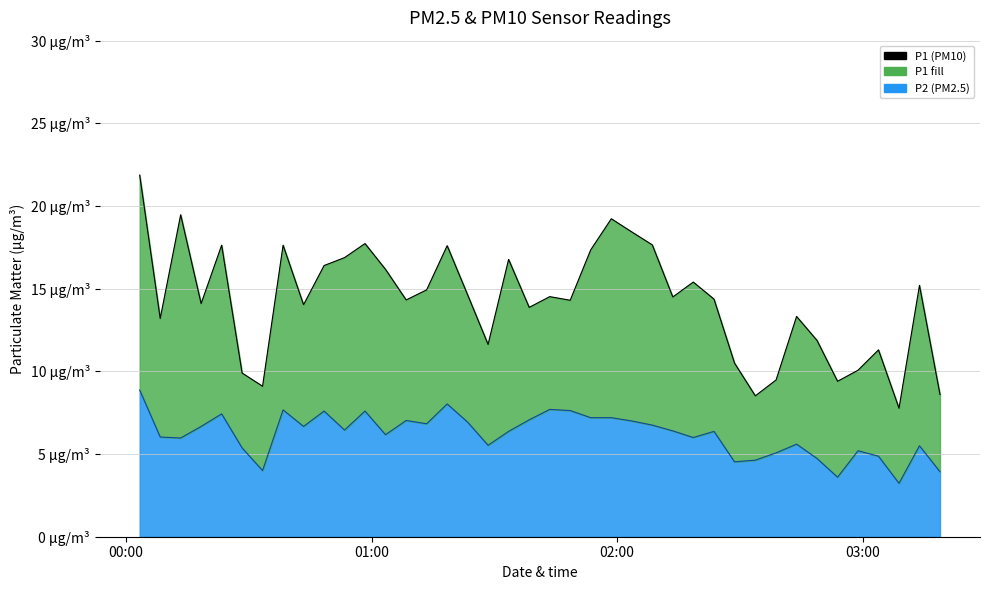

What is the lowest value of the P2 (line) series?

3.2